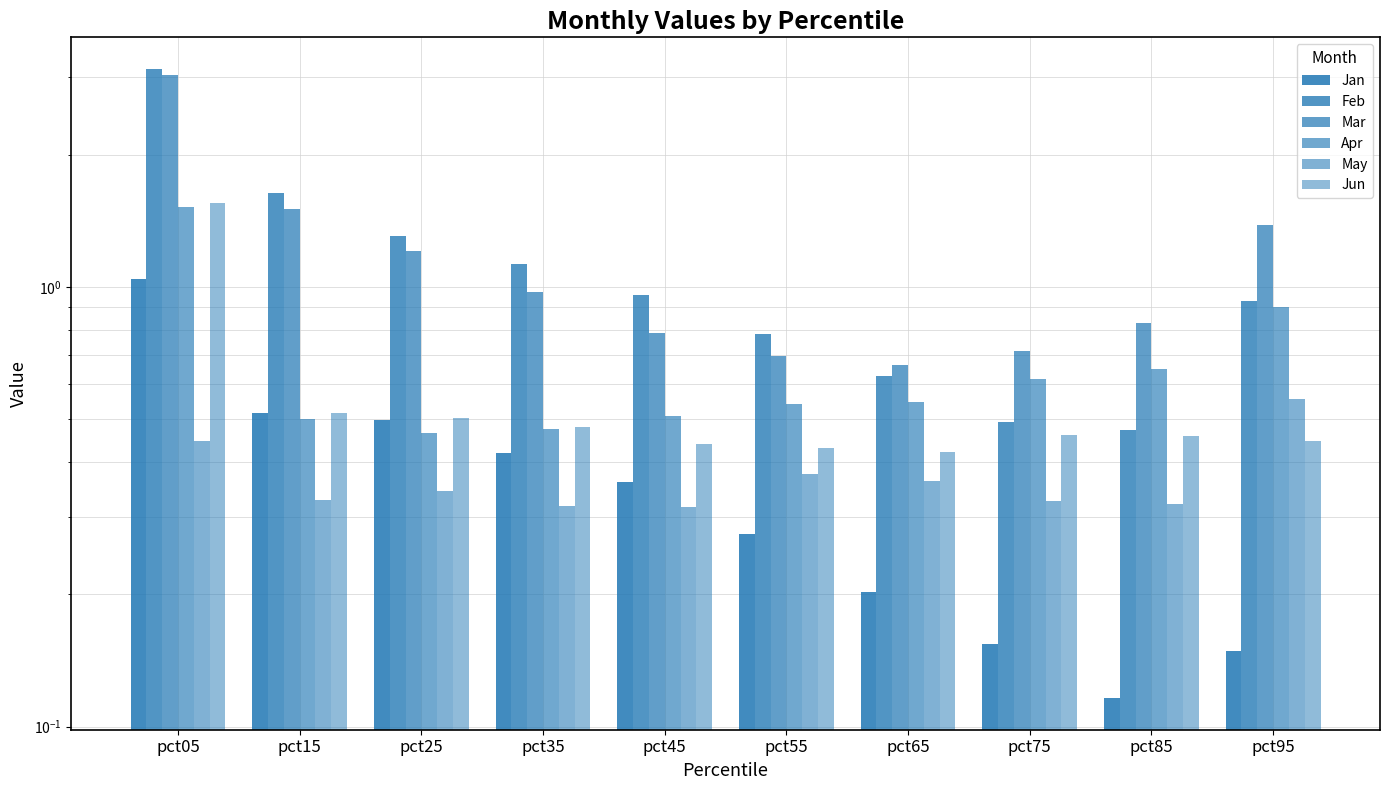

Is the value of Mar at pct85 greater than the value of Jun at pct45?

Yes